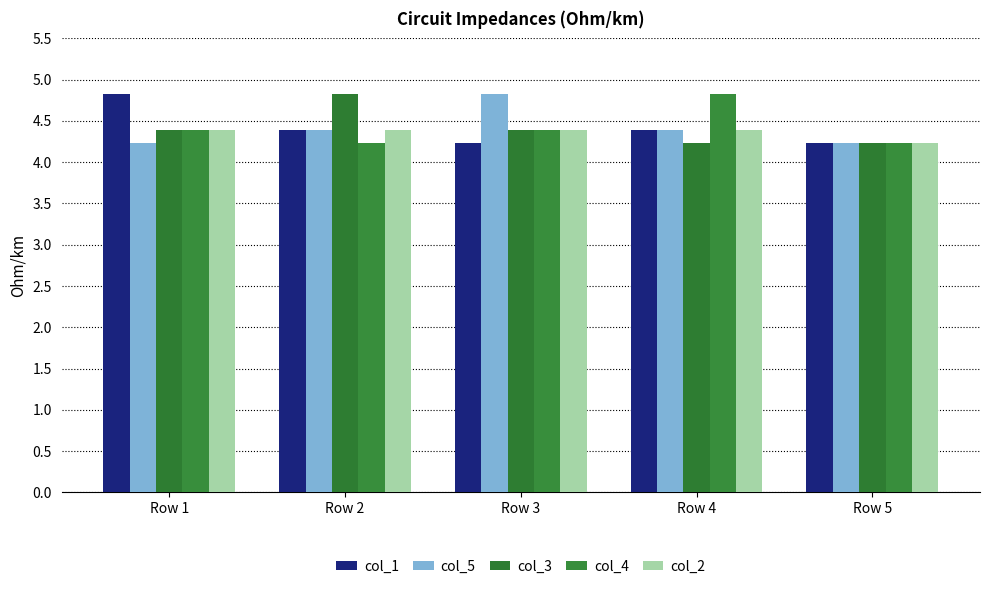

What is the sum of all col_1 values?

22.1